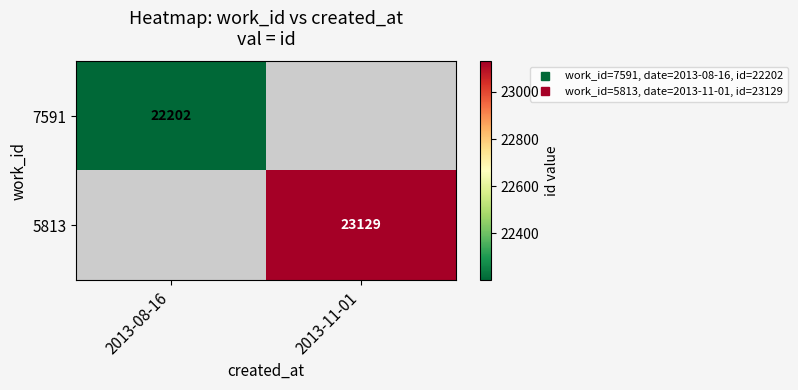

True or false: 5813 has a value of 33400.2 at 2013-11-01.

False